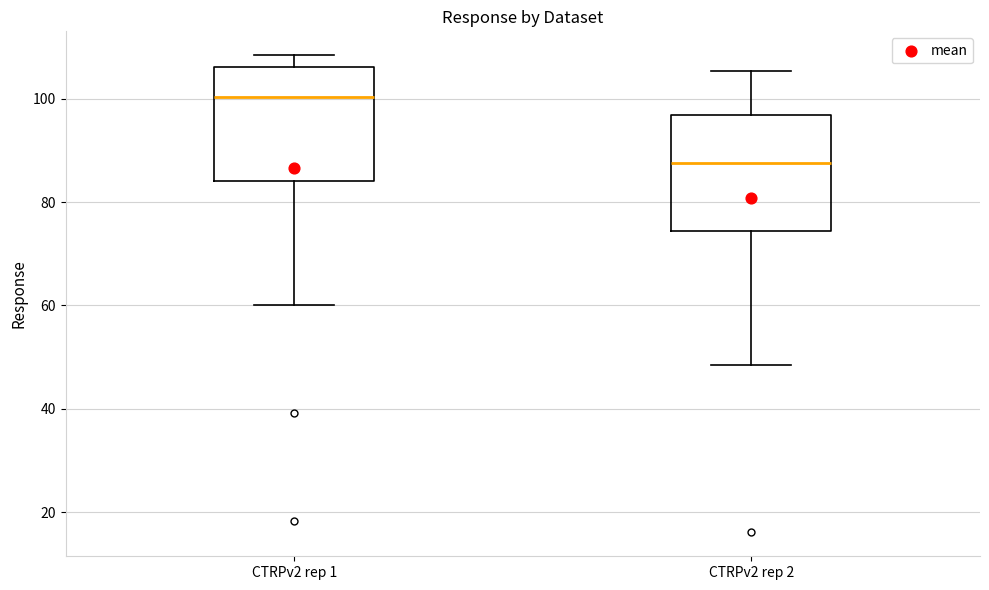

Reading left to right, transcribe this box plot: for each box, give where its median line is, the range the box spans, and where its two whiskers end, as read against the y-axis. The values are not printed on the chart, so give them approximately, as read against the axis.

CTRPv2 rep 1: median 100, box 84 to 106, whiskers 60 to 108
CTRPv2 rep 2: median 88, box 74 to 96, whiskers 48 to 106